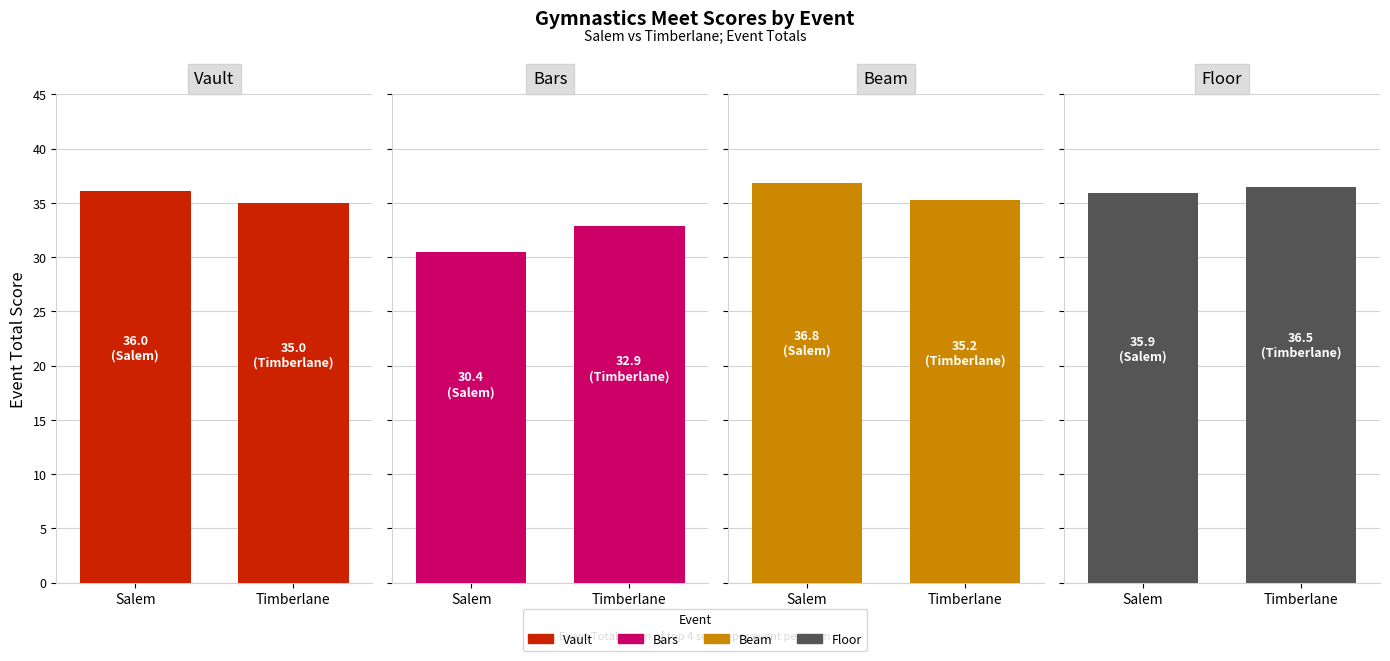

How many Timberlane values are between 34 and 36?

2